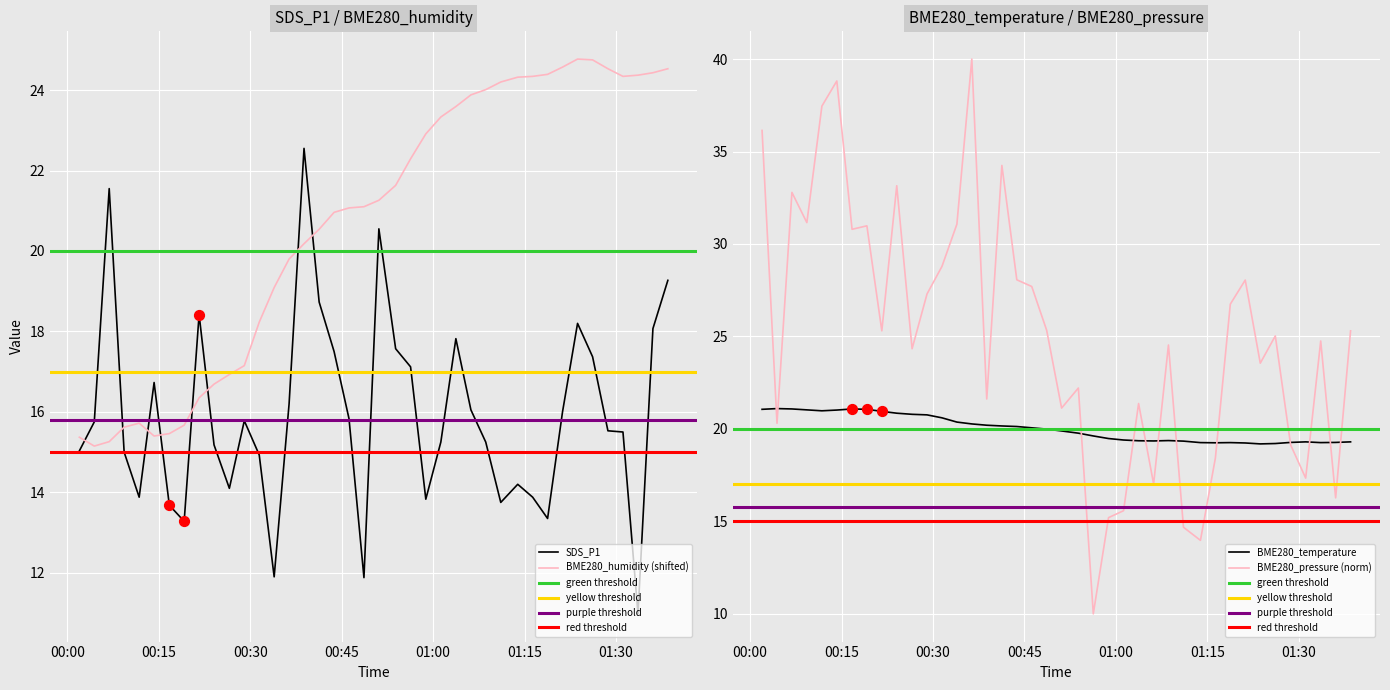

After their last crossing, which series has the higher values: BME280_humidity (shifted) or SDS_P1?

BME280_humidity (shifted)